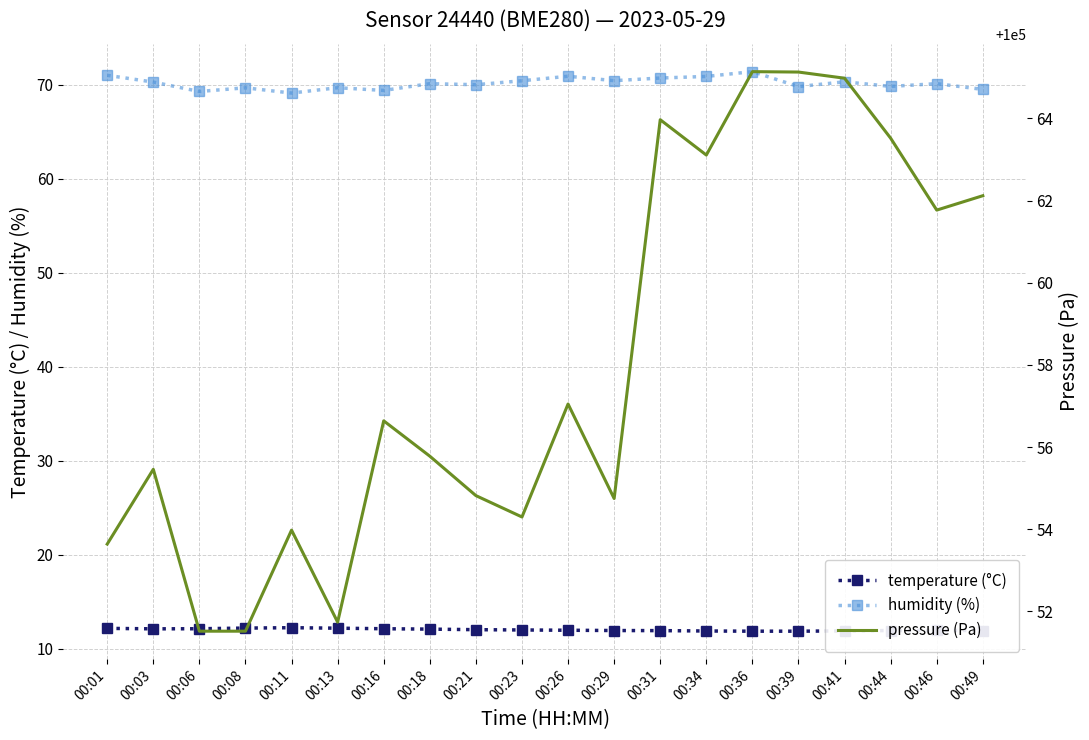

Does the chart have visible grid lines?

Yes